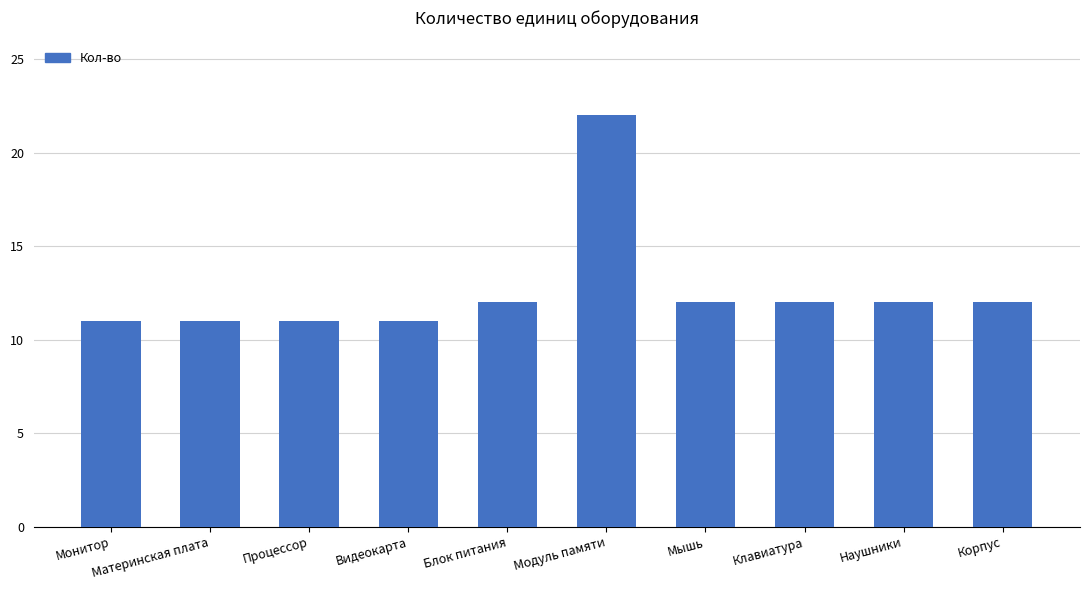

What is the greatest value displayed?

22